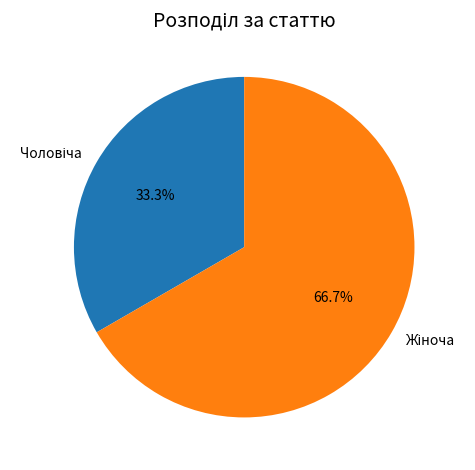

Does any single category account for the majority?

Yes